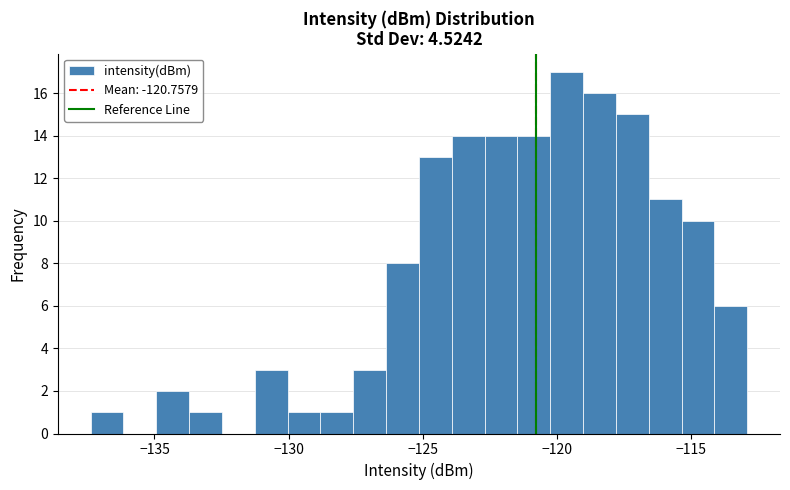

Read against the x-axis, roughly where is the centre of the tallest bar?

-119.5